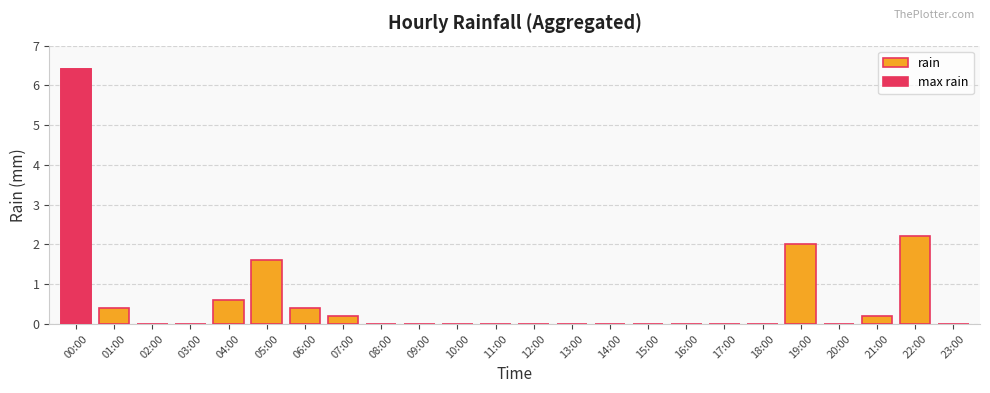

What position from the right is 14:00?

10